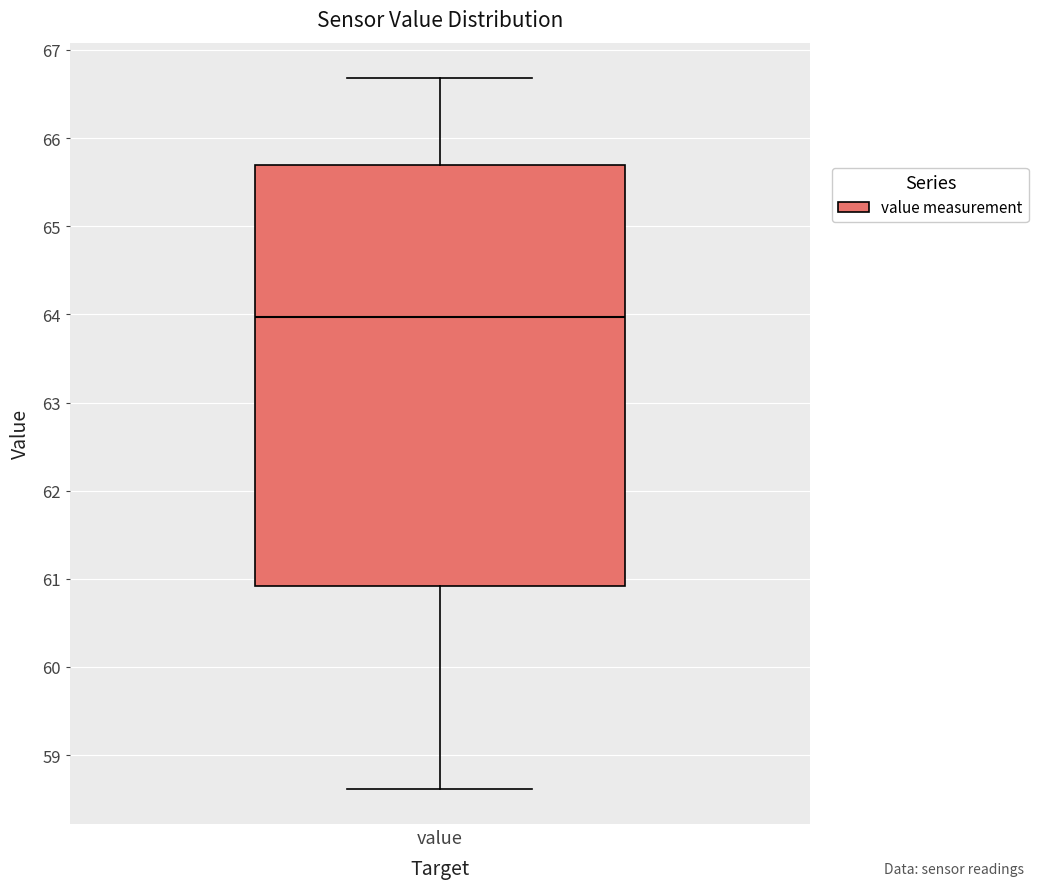

Where is the lower edge of the box for value on the y-axis? The values are not printed on the chart, so give them approximately, as read against the axis.

60.9